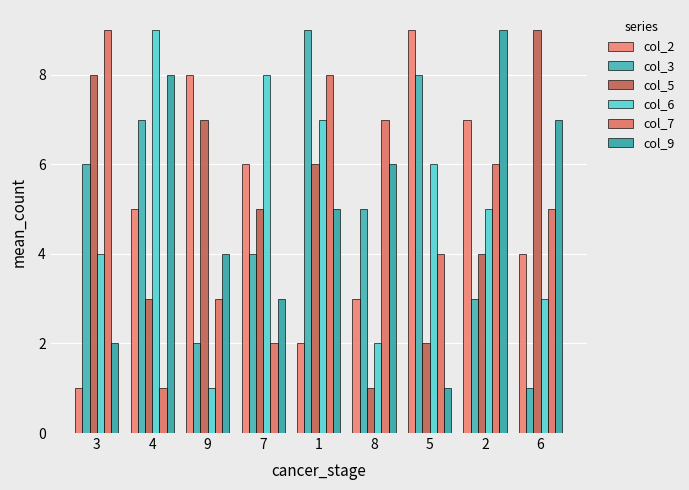

What are all the series names shown in the legend?

col_2, col_3, col_5, col_6, col_7, col_9